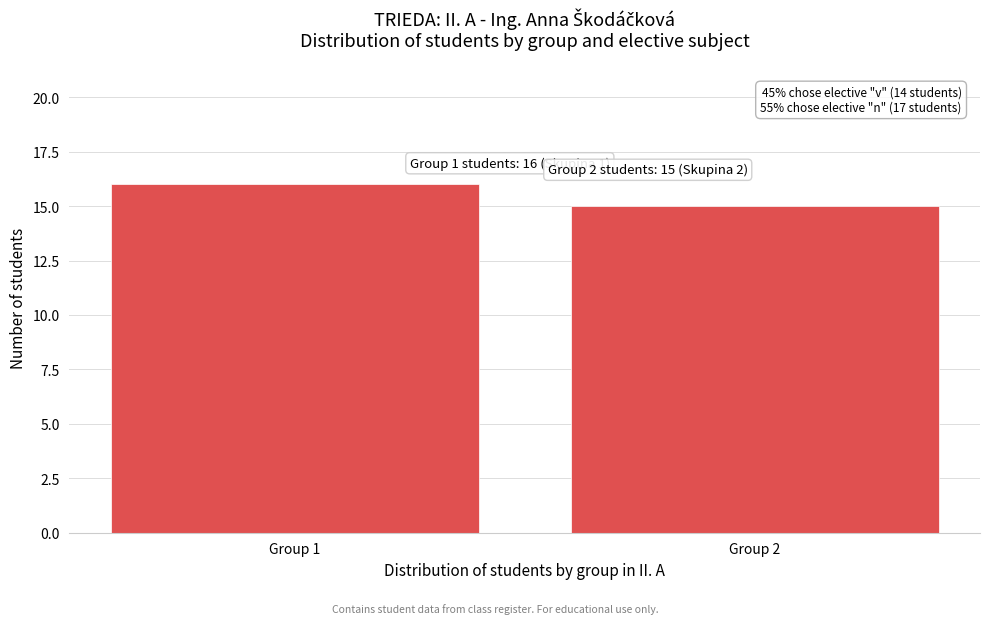

Reading left to right, what are all the values shown in this chart?

16	15